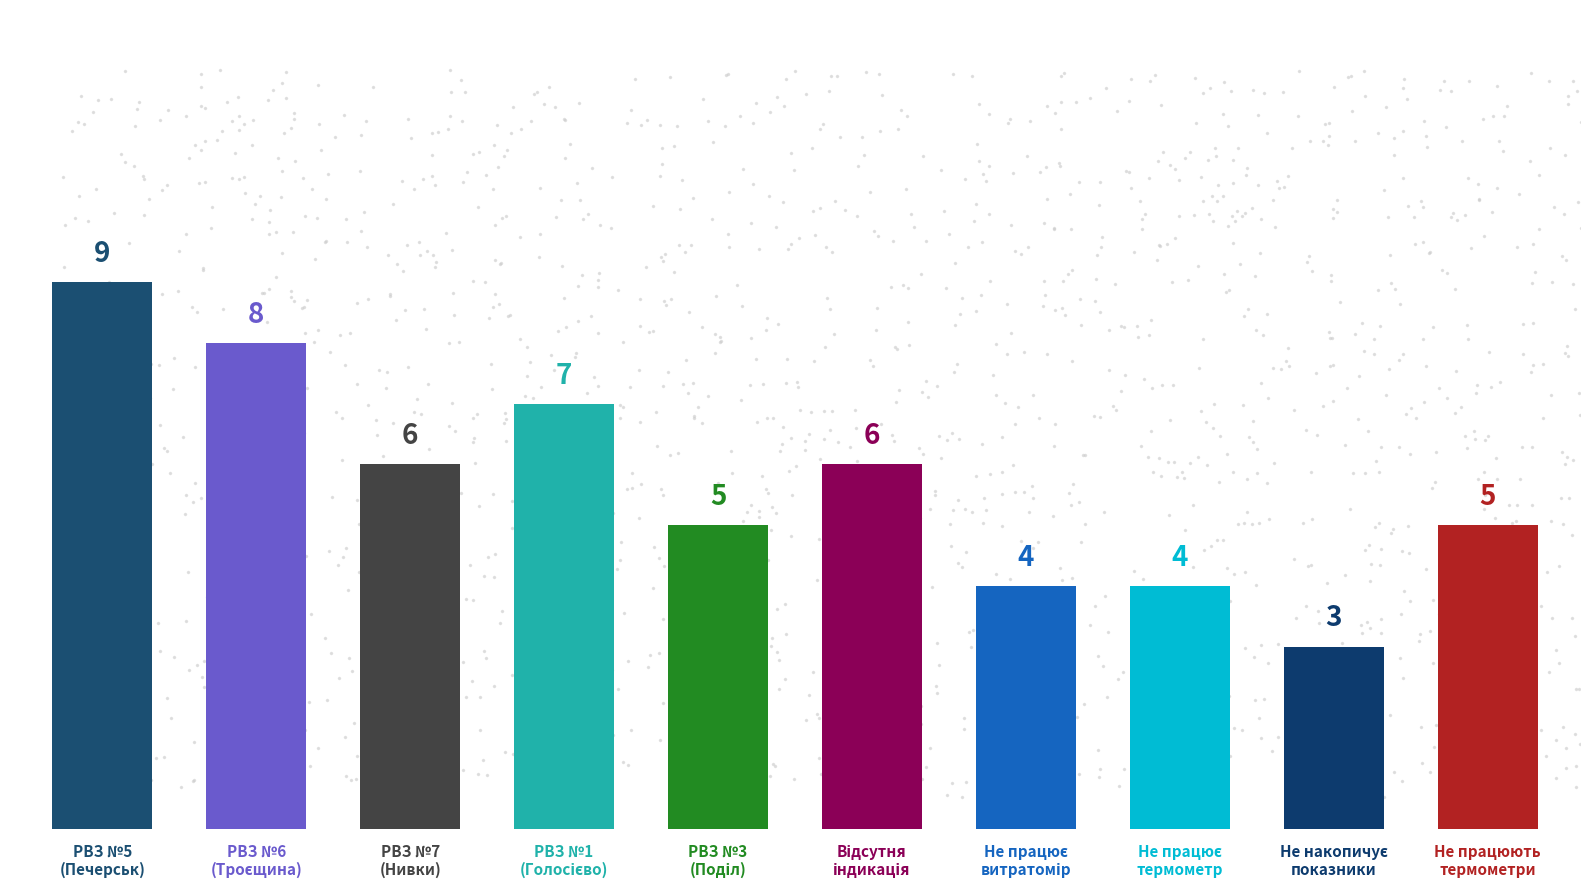

What is the approximate value at РВЗ №1 (Голосієво)?

7